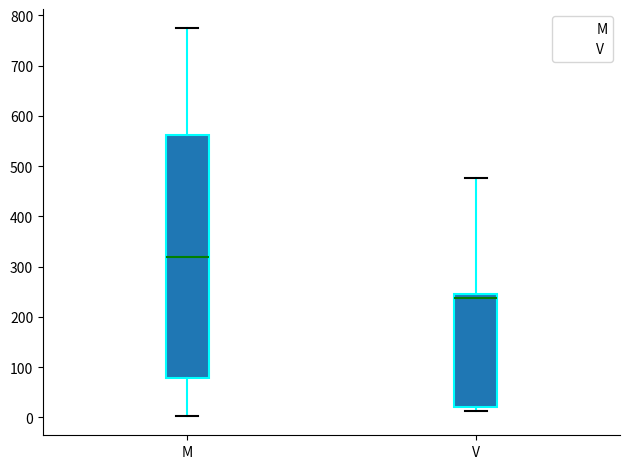

Which box's median line is the highest?

M